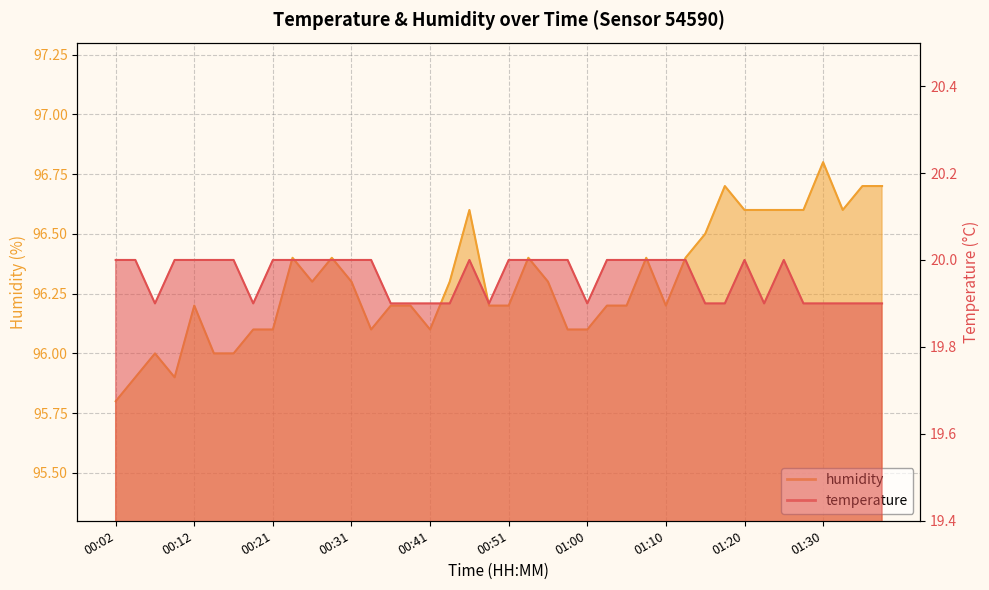

At which label is humidity closest to 96?

00:07